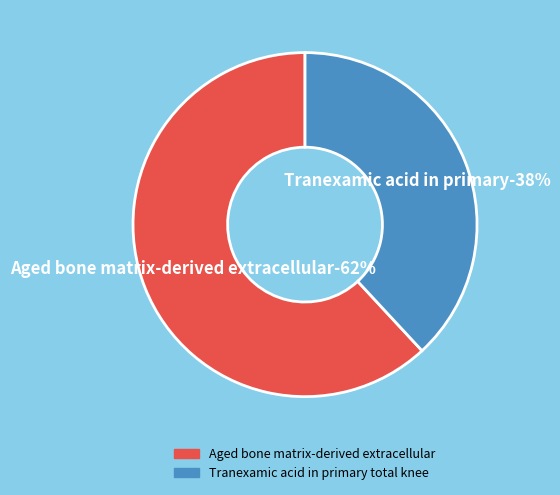

How many slices are in this pie chart?

2